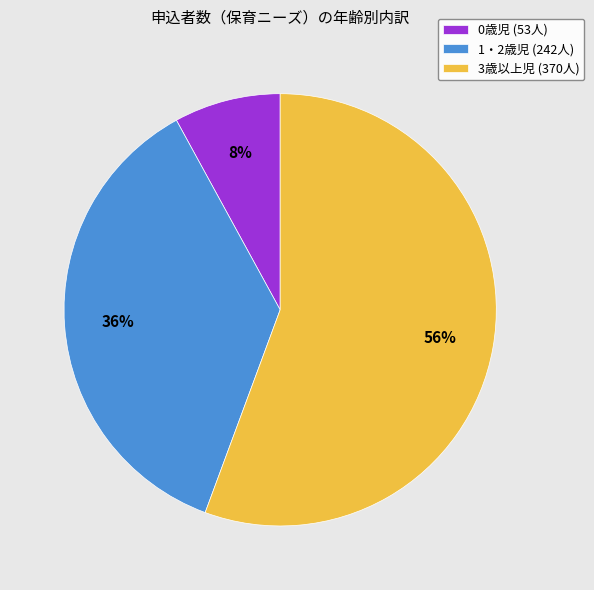

Between 1・2歳児 (242人) and 0歳児 (53人), which is larger?

1・2歳児 (242人)